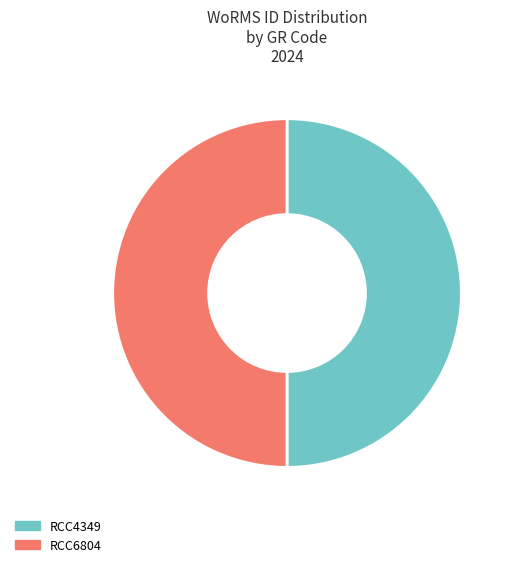

What is the ratio of the value at RCC4349 to the value at RCC6804?

1.0